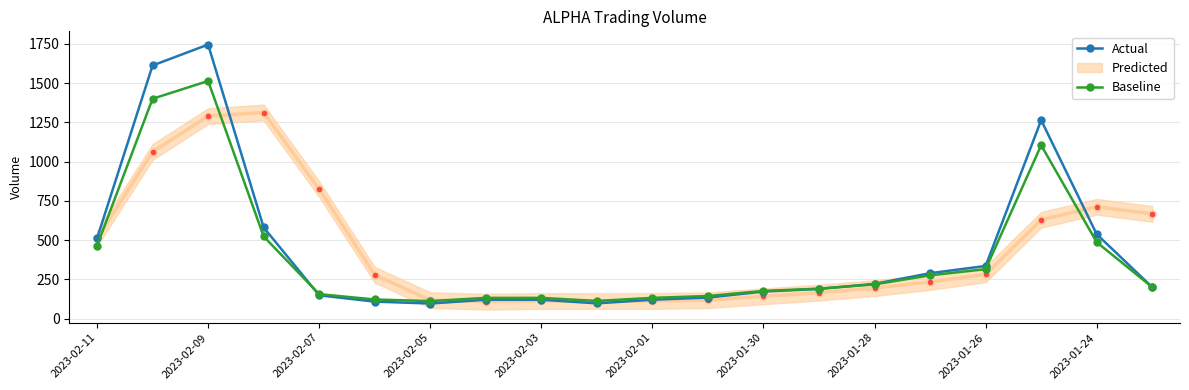

At which category does Baseline reach its first local peak?

2023-02-09